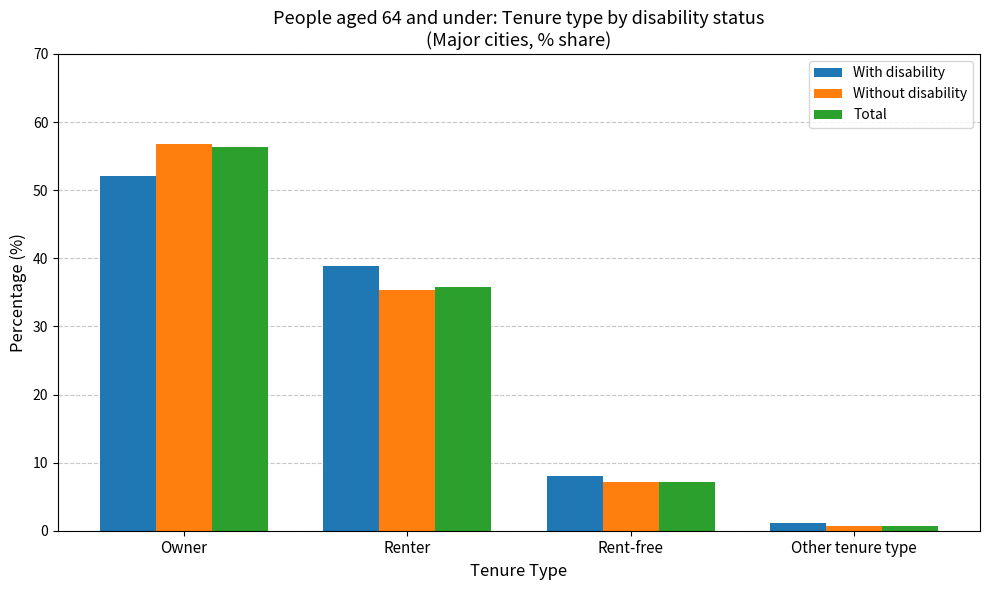

Between Owner and Other tenure type, which series saw the biggest shift?

Without disability